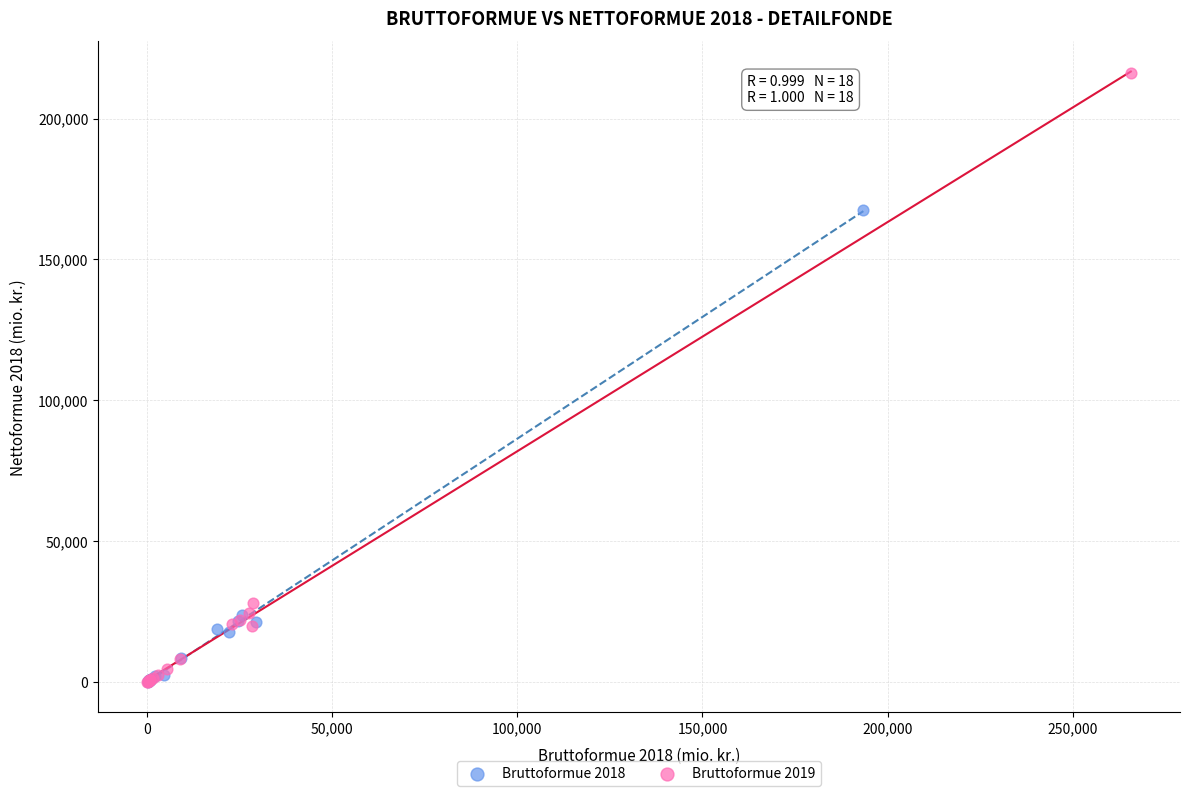

Which series reaches the maximum Y coordinate?

Bruttoformue 2019